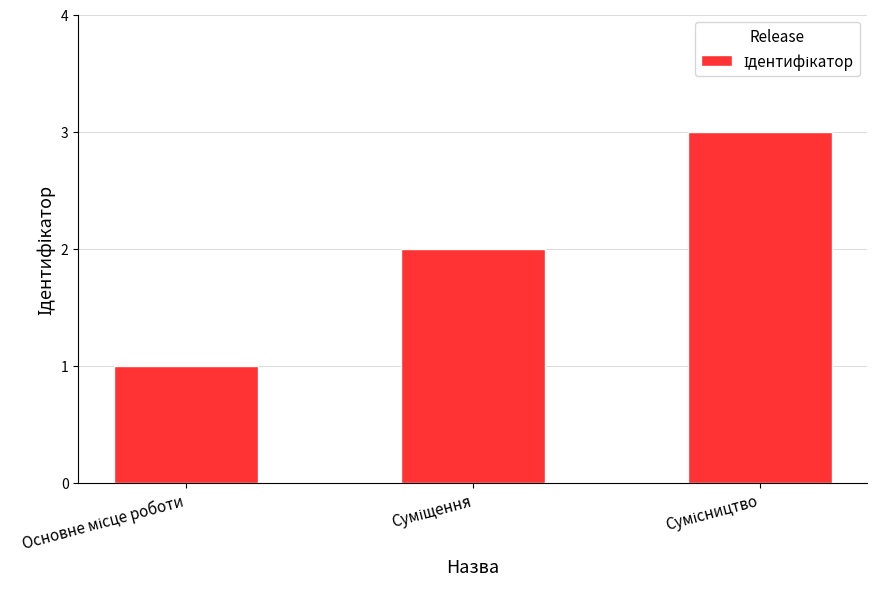

What is the sum of all values?

6